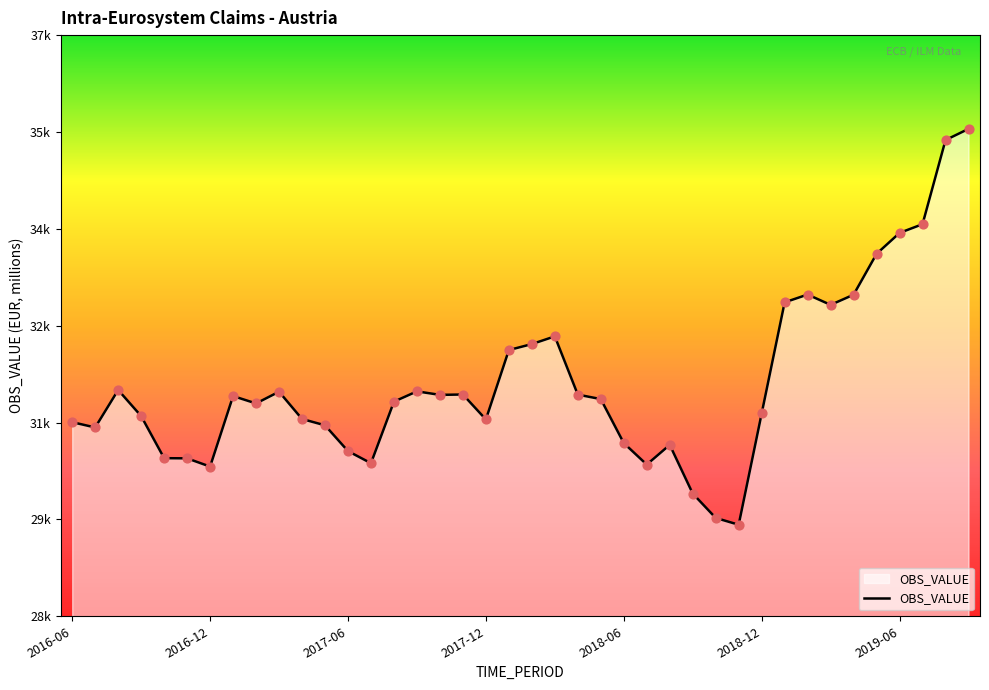

Does the chart have visible grid lines?

No